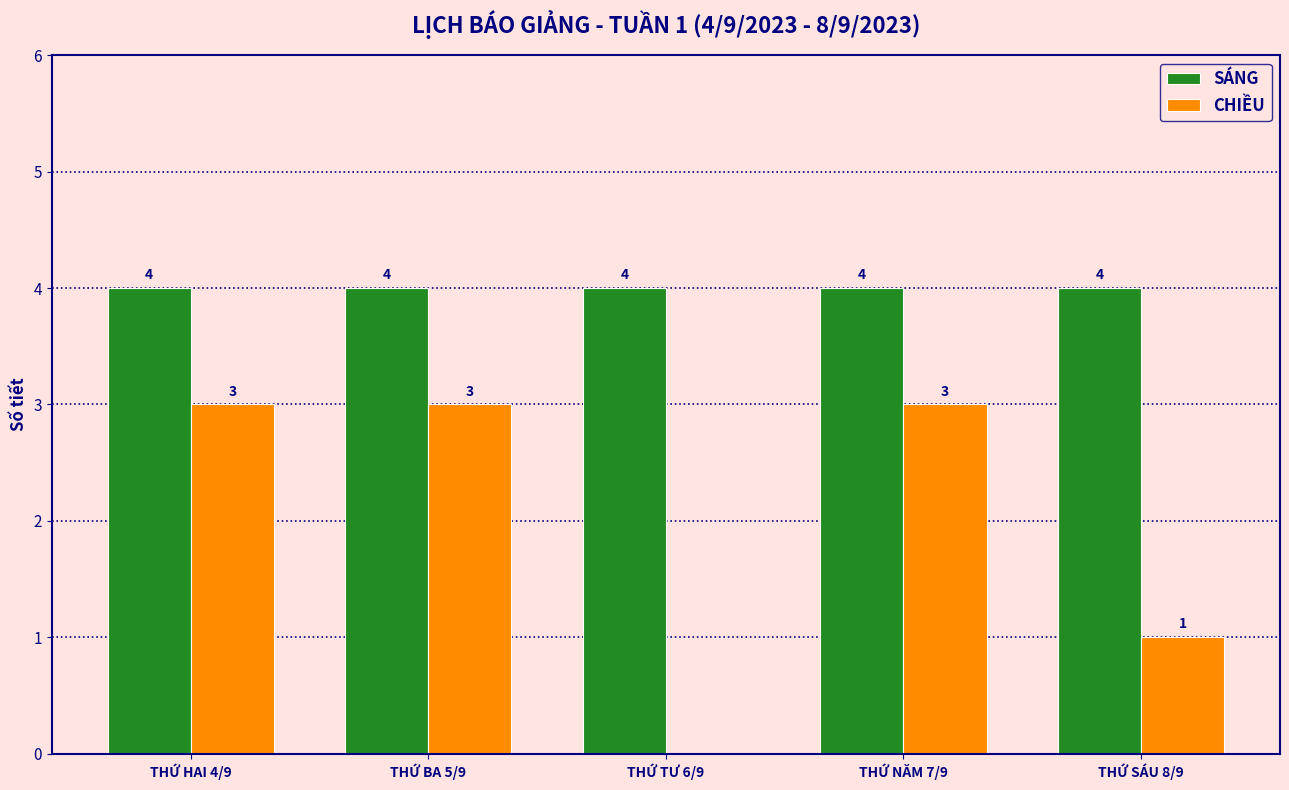

Is the value of CHIỀU at THỨ NĂM 7/9 greater than the value of SÁNG at THỨ HAI 4/9?

No